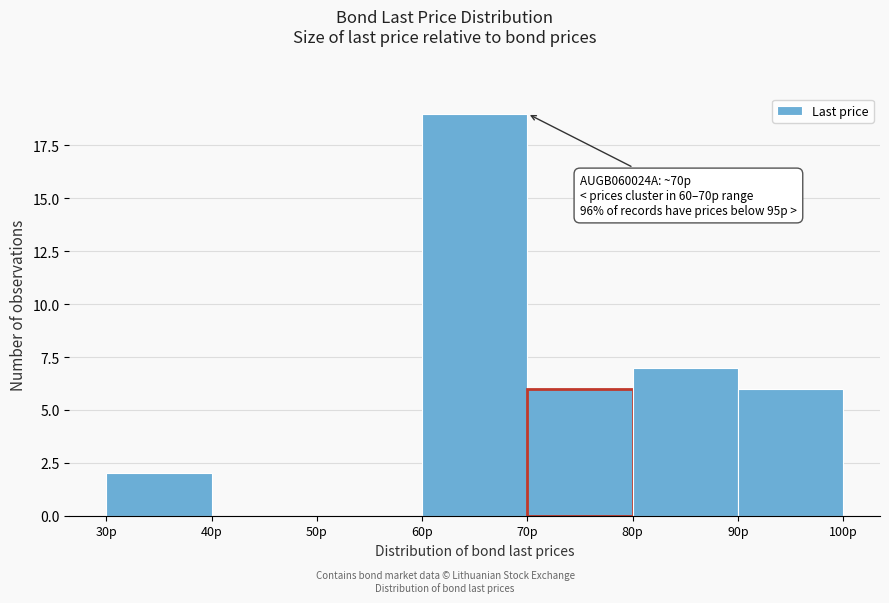

Over which range of the x-axis is the bar tallest?

60 to 70